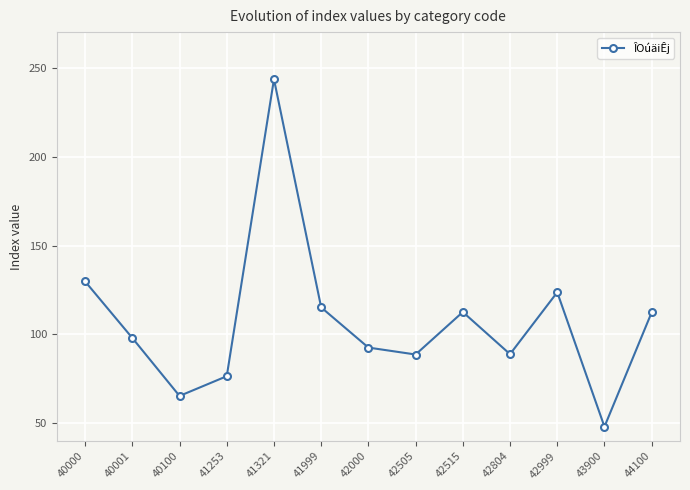

What is the greatest value displayed?

243.5